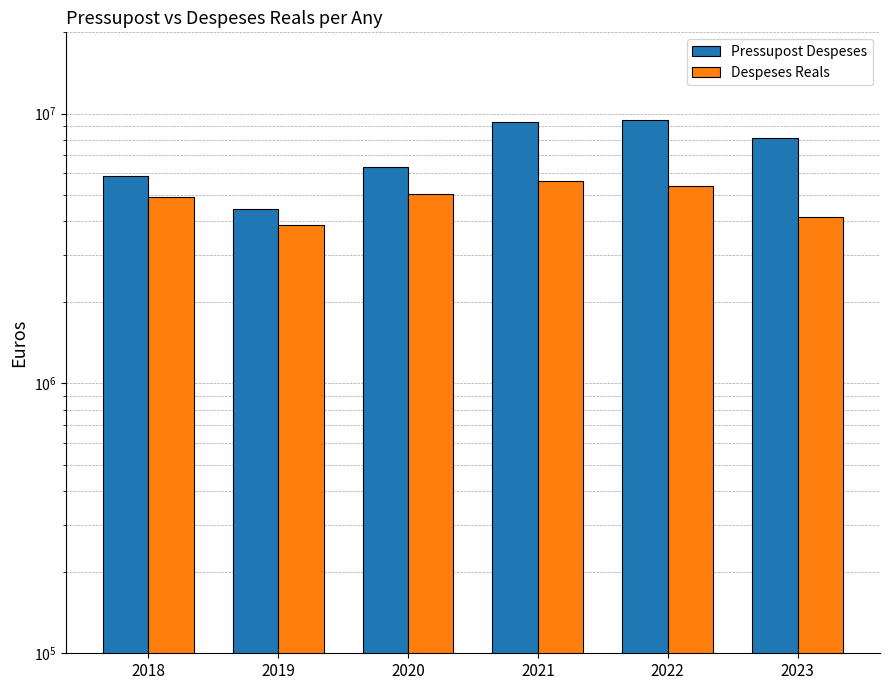

At which label is Despeses Reals closest to 4738827?

2018